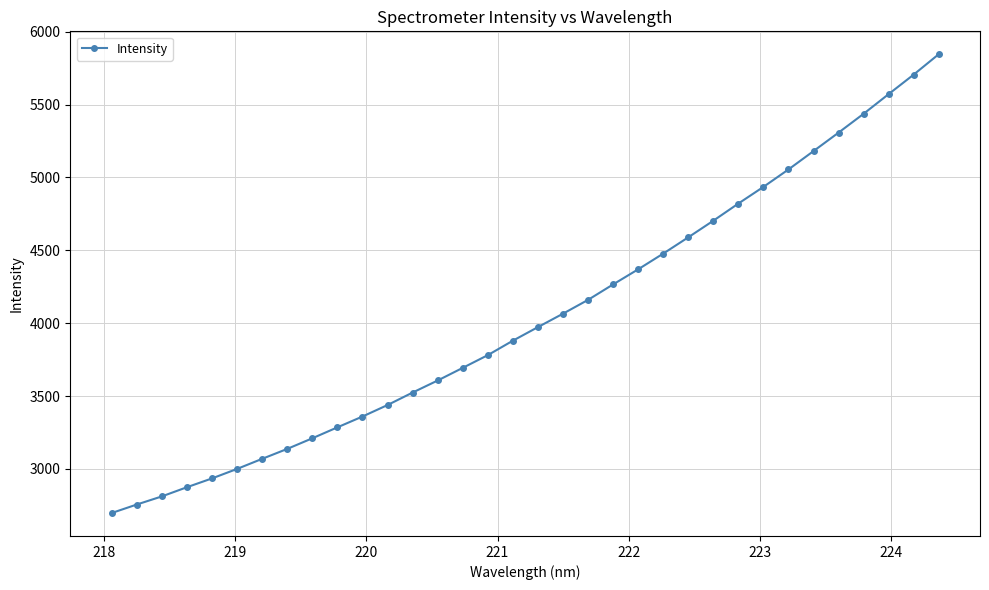

How many data points does each series have?

34